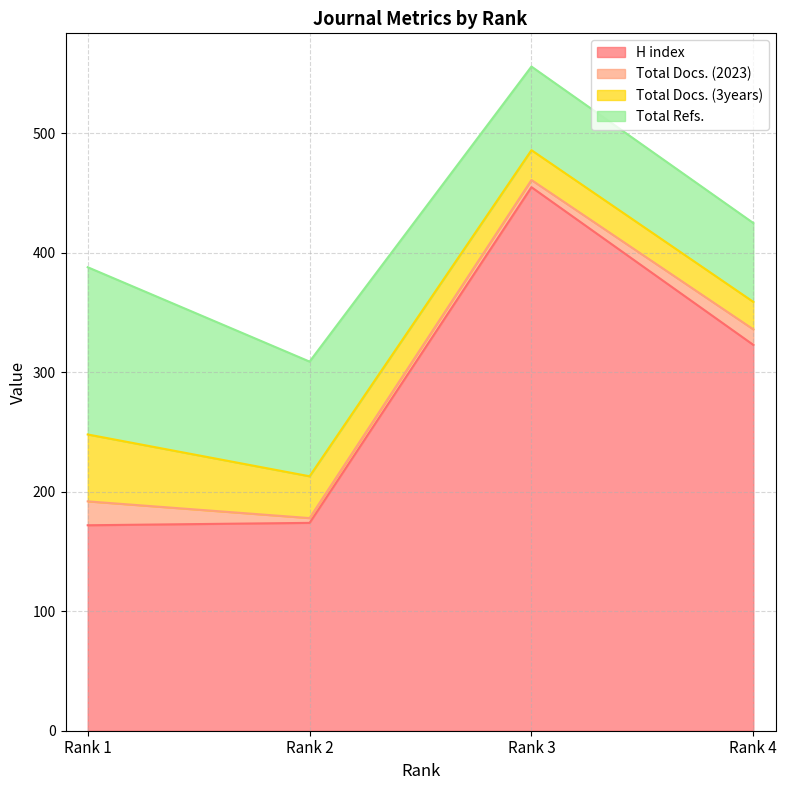

Is it true that Total Docs. (3years) equals 99 at Rank 1?

False